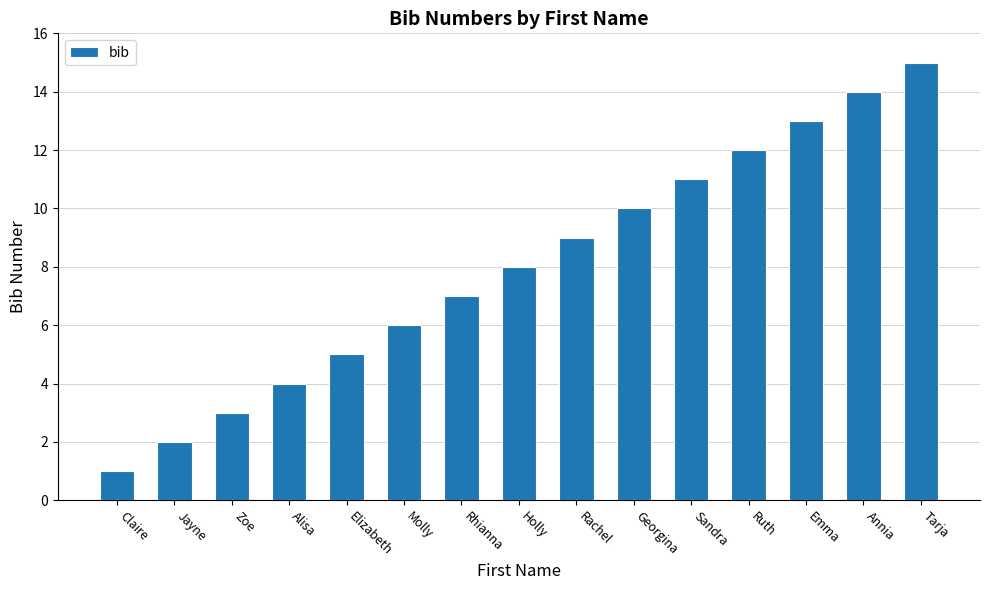

What is the difference between the maximum and minimum values?

14